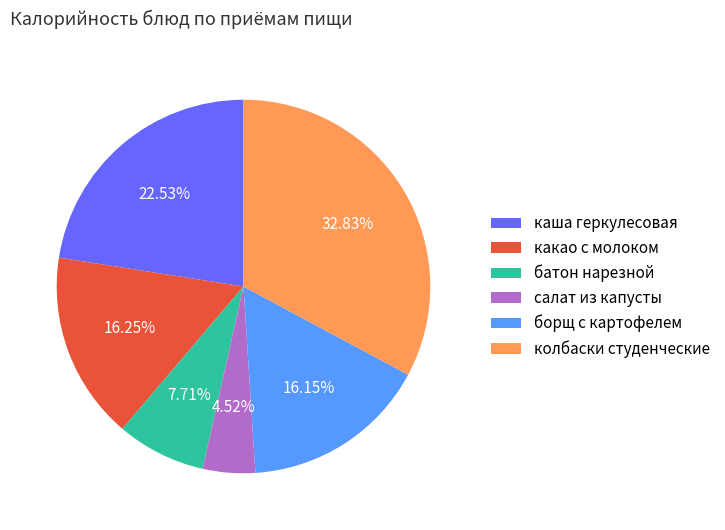

To the nearest percent, what is the combined percentage of борщ с картофелем and каша геркулесовая?

39%